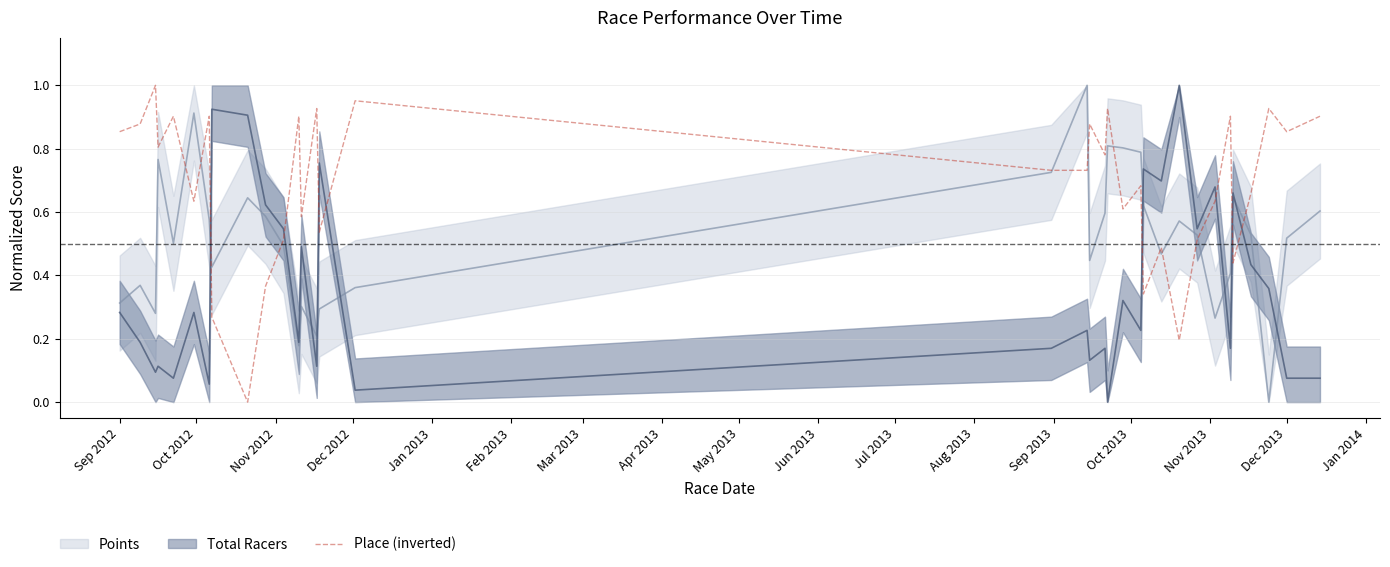

True or false: Place (inverted) has a value of 0.3 at Dec 2013.

False